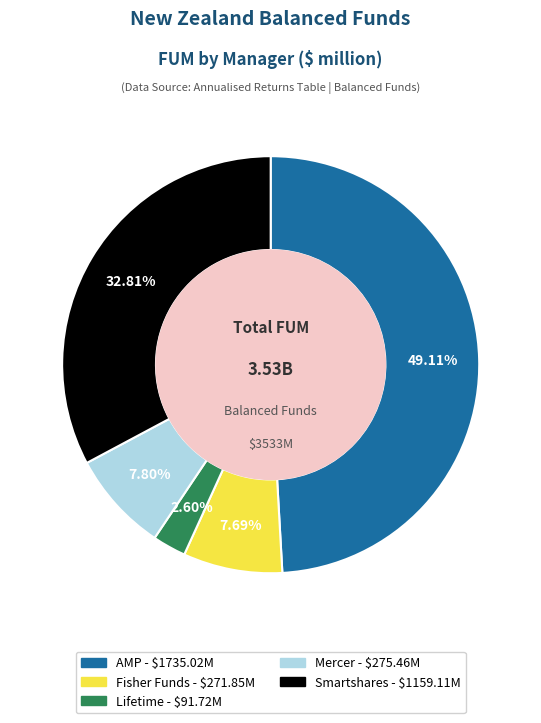

Is AMP the majority of the pie?

No